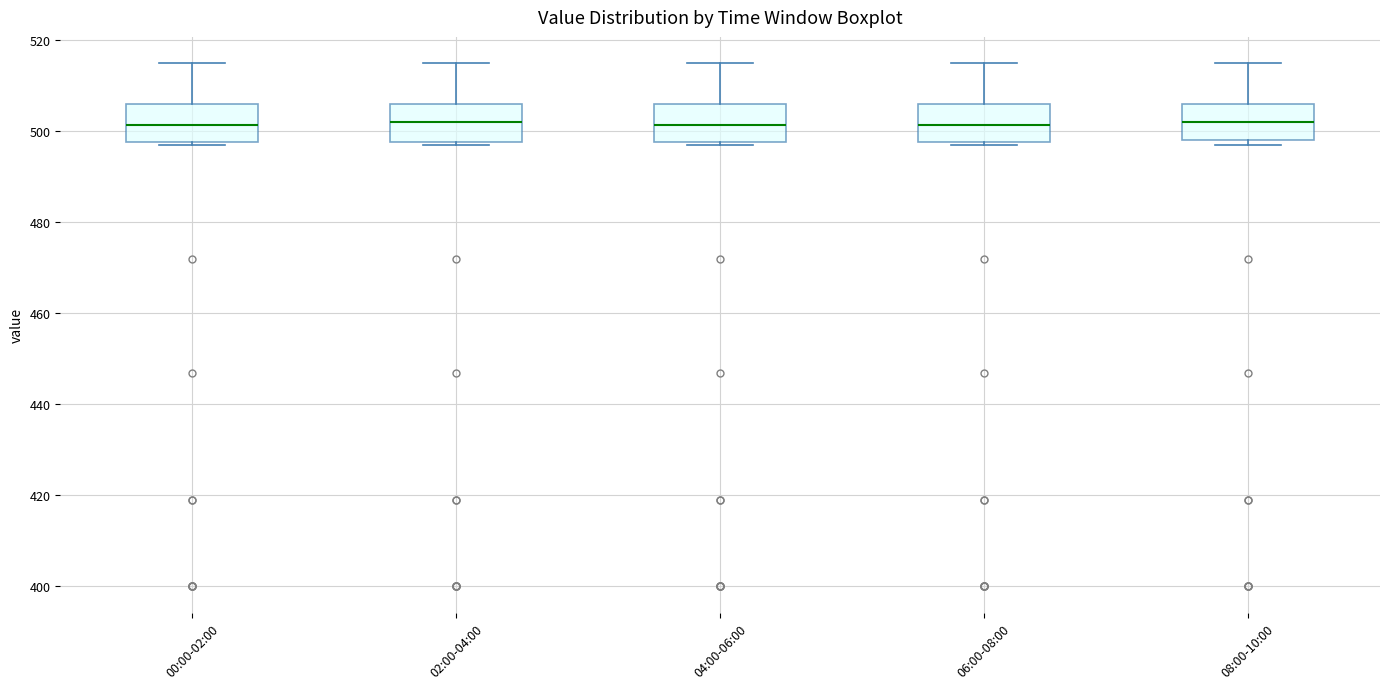

Where is the lower edge of the box for 02:00-04:00 on the y-axis? The values are not printed on the chart, so give them approximately, as read against the axis.

498